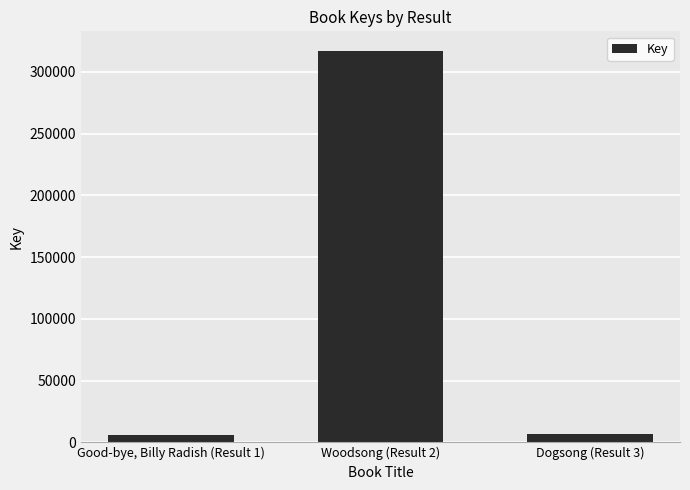

What is the label of the 1st bar from the left?

Good-bye, Billy Radish (Result 1)